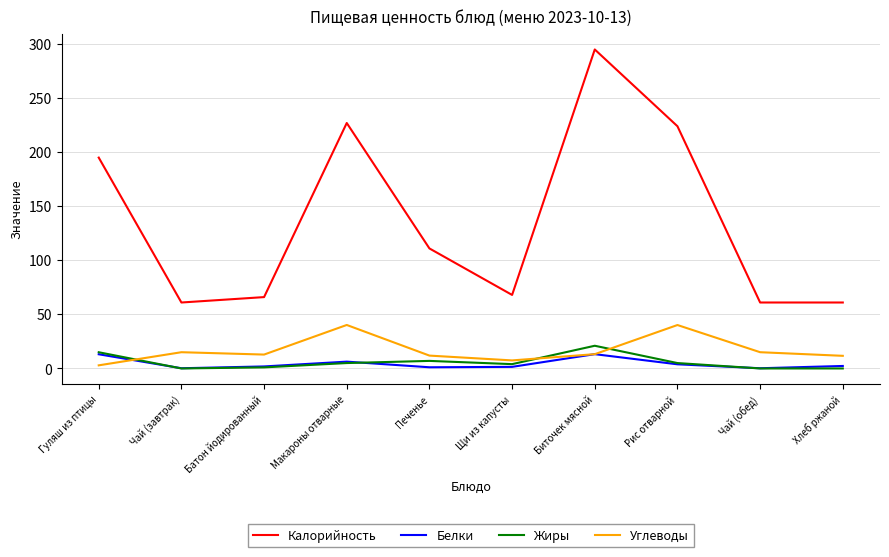

Between Макароны отварные and Хлеб ржаной, which series saw the biggest shift?

Калорийность